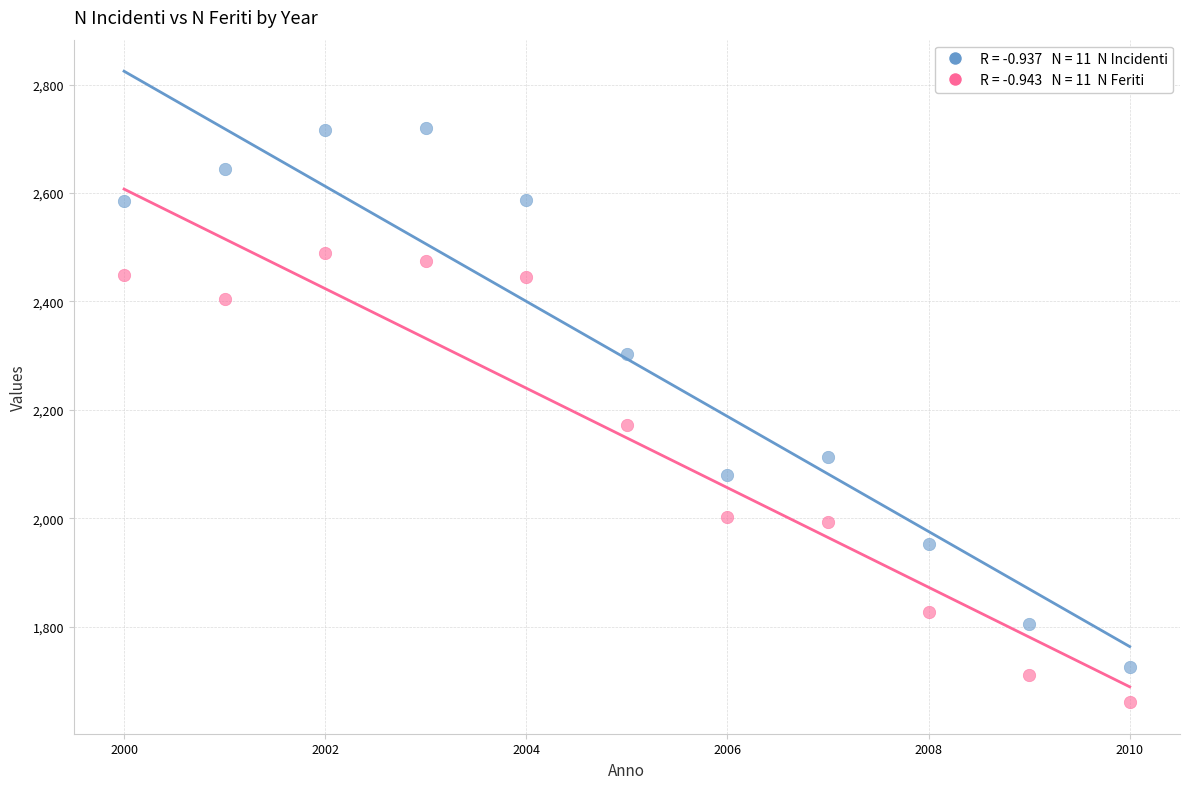

Across all data points, what is the range of X values (max minus min)?

10